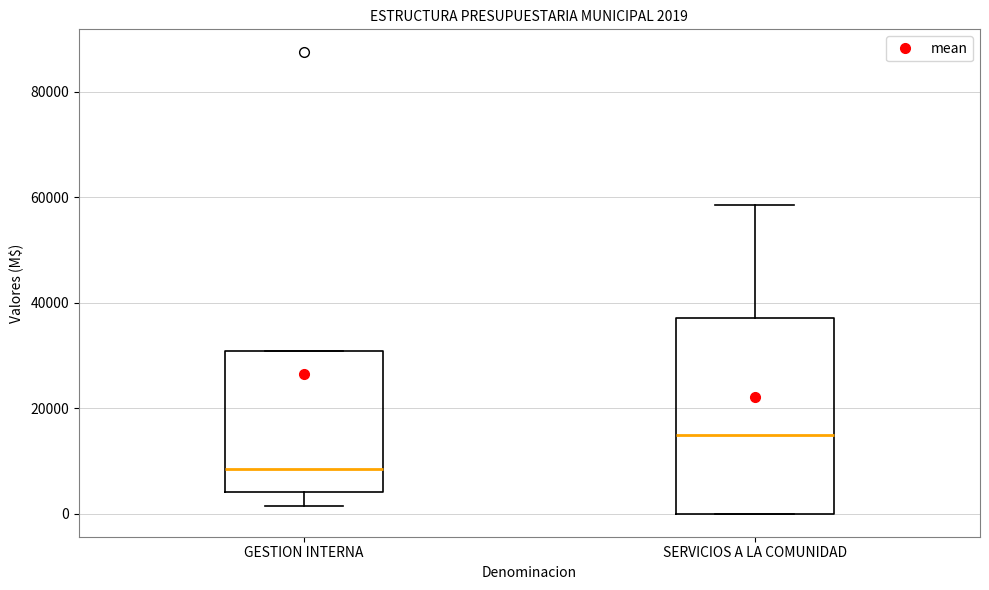

Which box has the lowest median line?

GESTION INTERNA